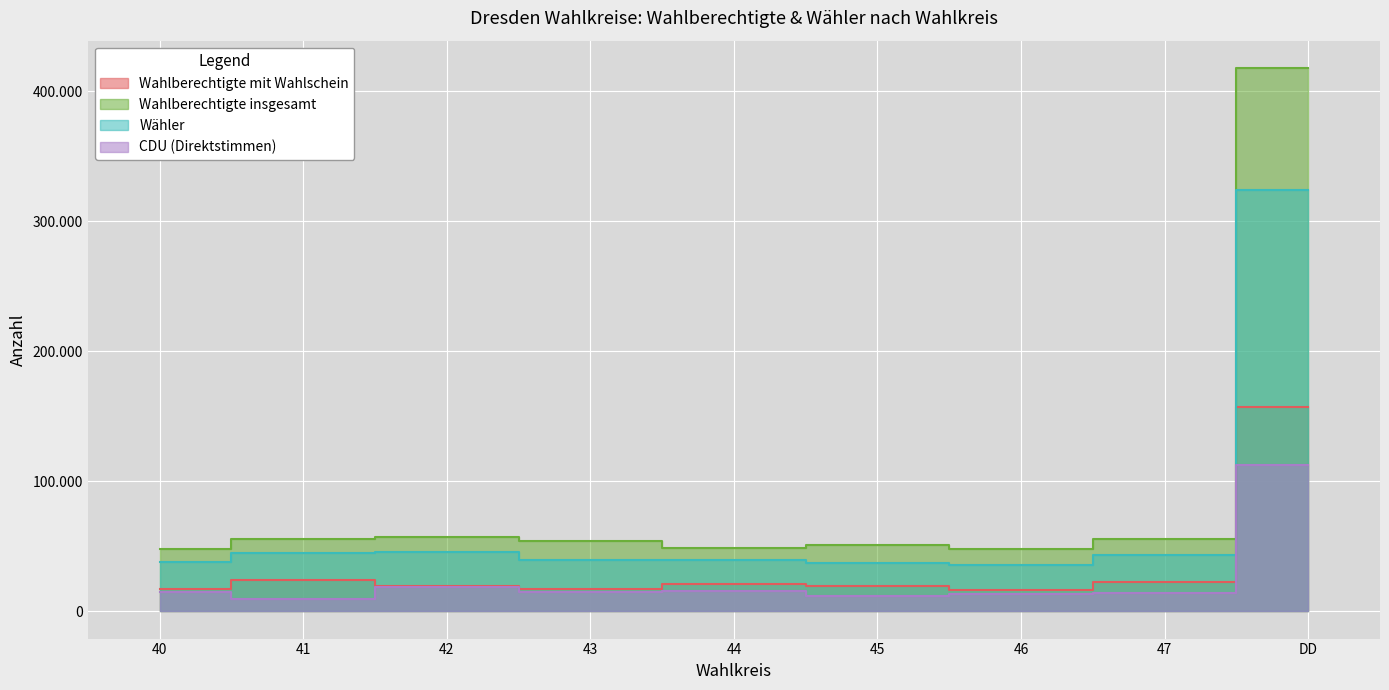

Reading left to right, transcribe all the data shown in this chart.

Wahlberechtigte mit Wahlschein: 40=17062	41=24312	42=19338	43=17226	44=21024	45=19447	46=16080	47=22689	DD=157178
Wahlberechtigte insgesamt: 40=47614	41=55694	42=57061	43=54080	44=48687	45=51177	46=48128	47=55380	DD=417821
Wähler: 40=37961	41=44527	42=45537	43=39768	44=39584	45=37017	46=35619	47=43583	DD=323596
CDU (Direktstimmen): 40=15294	41=9175	42=18872	43=15099	44=15515	45=11537	46=13148	47=14026	DD=112666